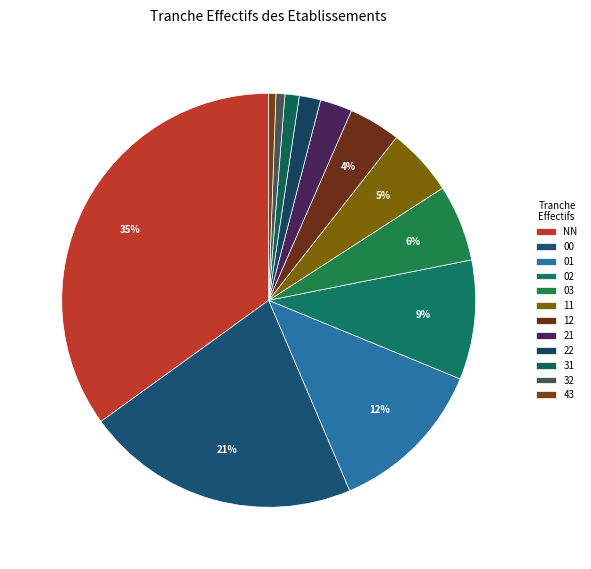

Which category has the biggest portion of the pie?

NN